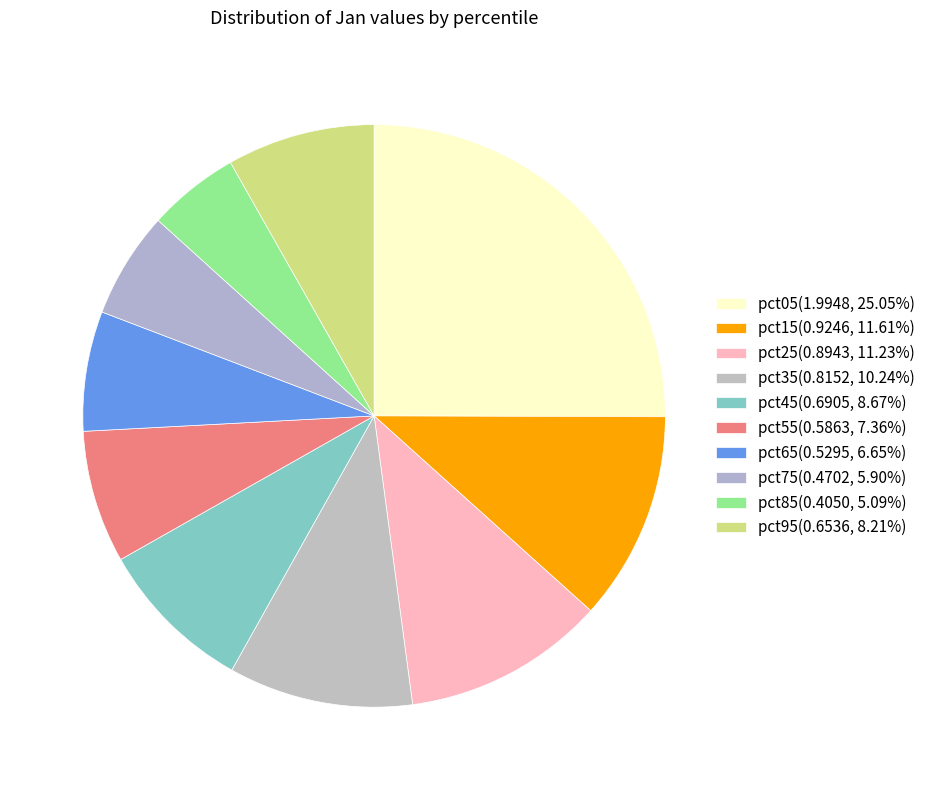

To the nearest percent, what is the difference between the largest and smallest slice percentages?

20%